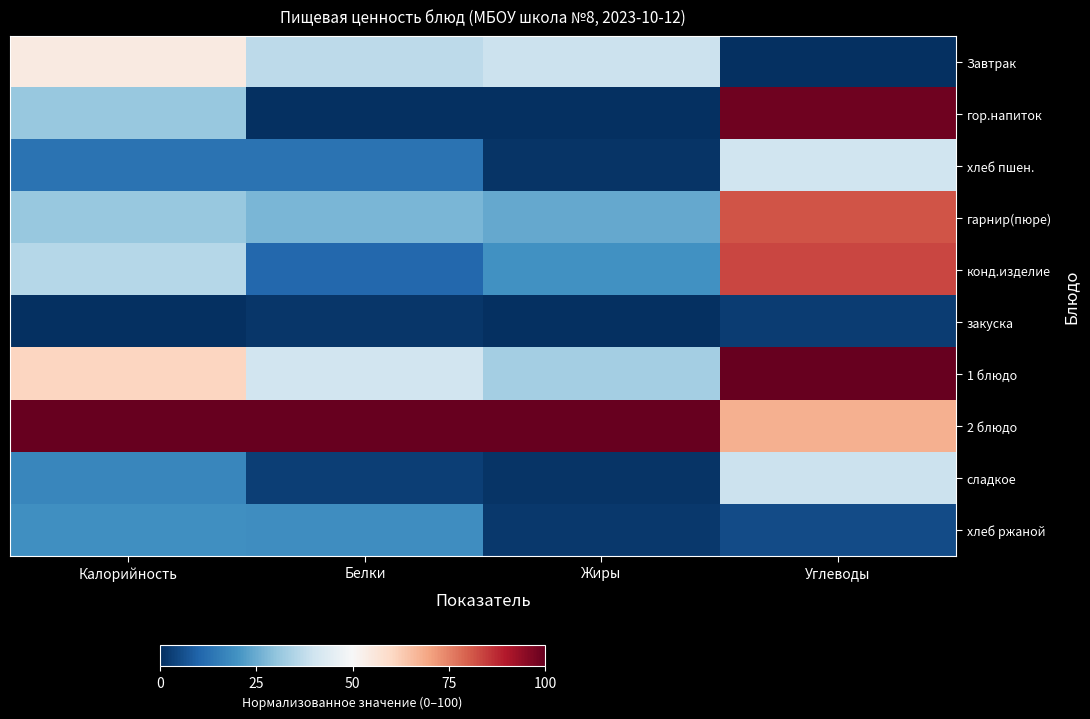

Reading left to right, what are all the values shown in this chart?

Завтрак: Калорийность=54.3	Белки=37.1	Жиры=39.1	Углеводы=0.0
гор.напиток: Калорийность=31.0	Белки=0.0	Жиры=0.0	Углеводы=98.6
хлеб пшен.: Калорийность=13.1	Белки=13.0	Жиры=0.8	Углеводы=40.1
гарнир(пюре): Калорийность=30.9	Белки=27.1	Жиры=24.5	Углеводы=81.6
конд.изделие: Калорийность=35.6	Белки=10.8	Жиры=19.8	Углеводы=83.2
закуска: Калорийность=0.0	Белки=1.2	Жиры=0.2	Углеводы=2.7
1 блюдо: Калорийность=60.9	Белки=40.4	Жиры=33.0	Углеводы=100.0
2 блюдо: Калорийность=100.0	Белки=100.0	Жиры=100.0	Углеводы=67.6
сладкое: Калорийность=17.4	Белки=3.1	Жиры=0.8	Углеводы=39.2
хлеб ржаной: Калорийность=19.4	Белки=18.8	Жиры=1.6	Углеводы=5.1